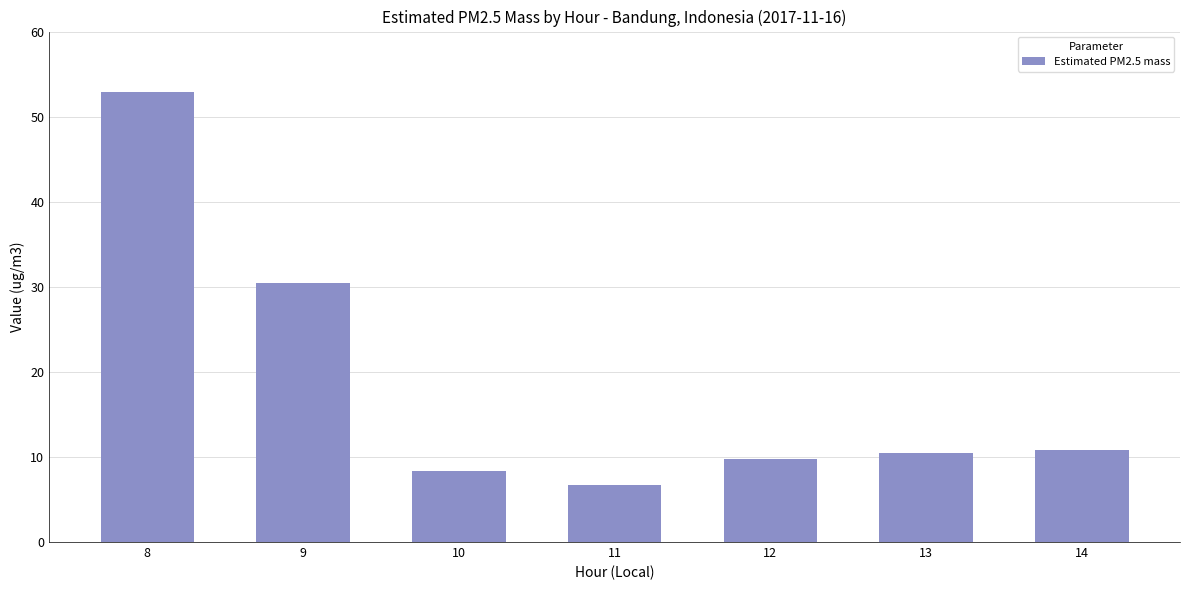

What is the ratio of the value at 13 to the value at 11?

1.6